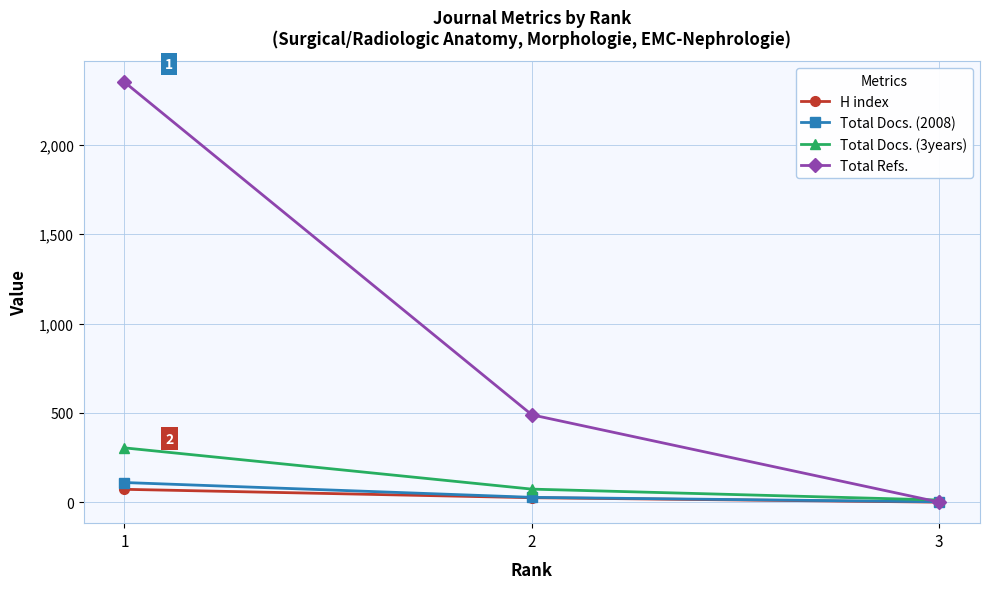

What is the difference between the maximum and minimum values in the H index series?

72